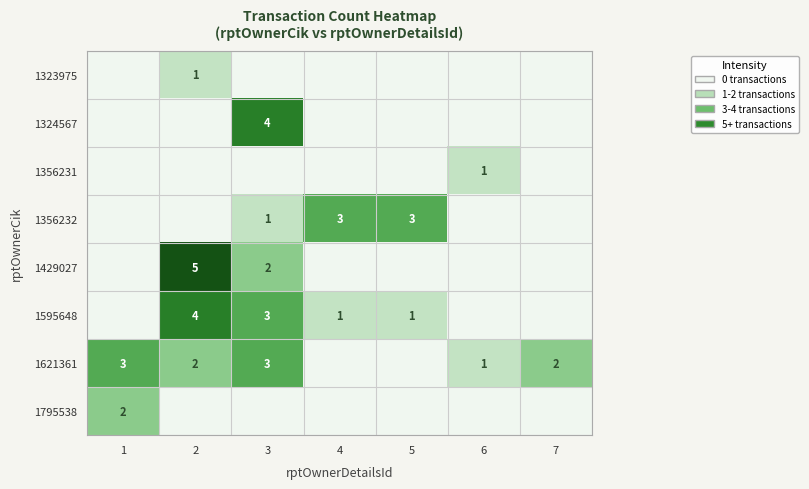

True or false: 1323975 has a value of 0 at 2.

False